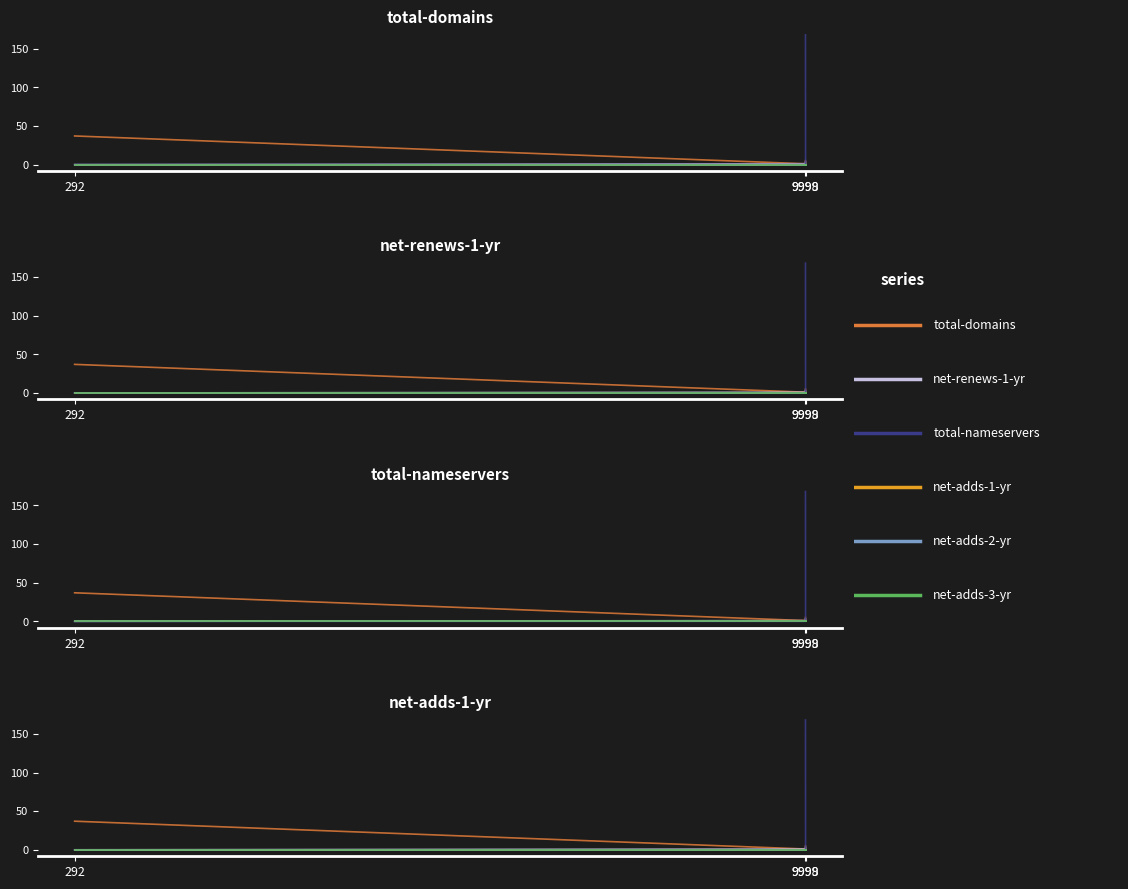

The net-adds-1-yr series shows 0 at 292. True or false?

True